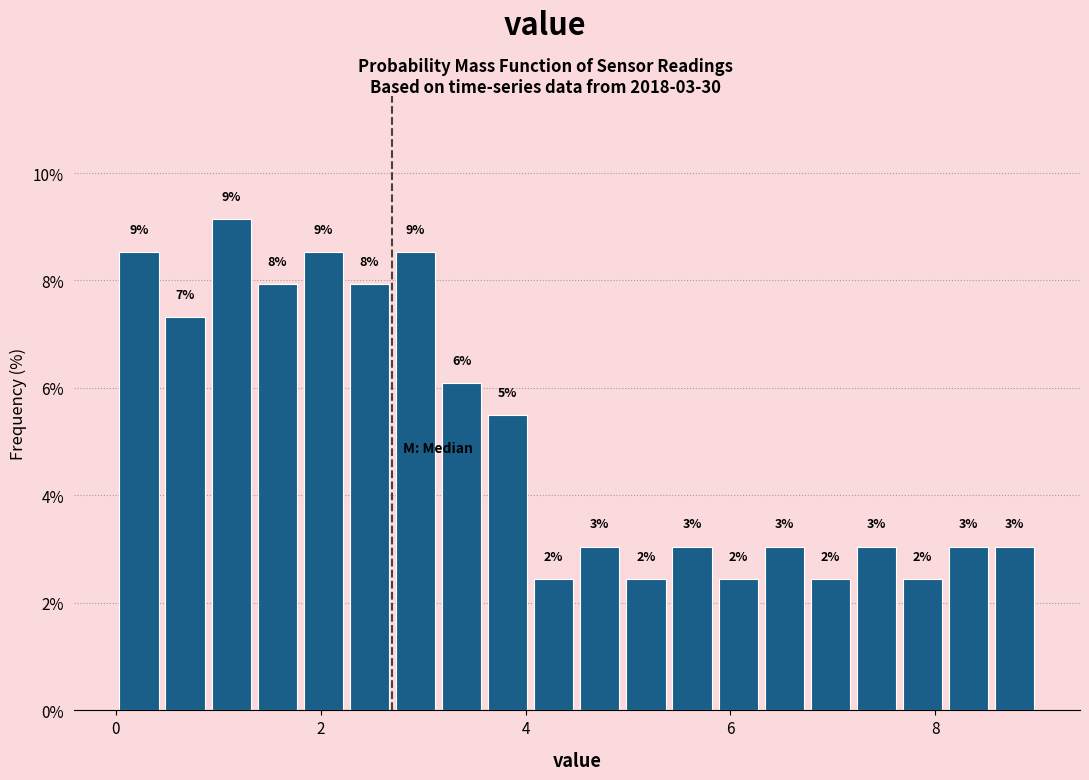

Read against the x-axis, roughly where is the centre of the tallest bar?

1.2